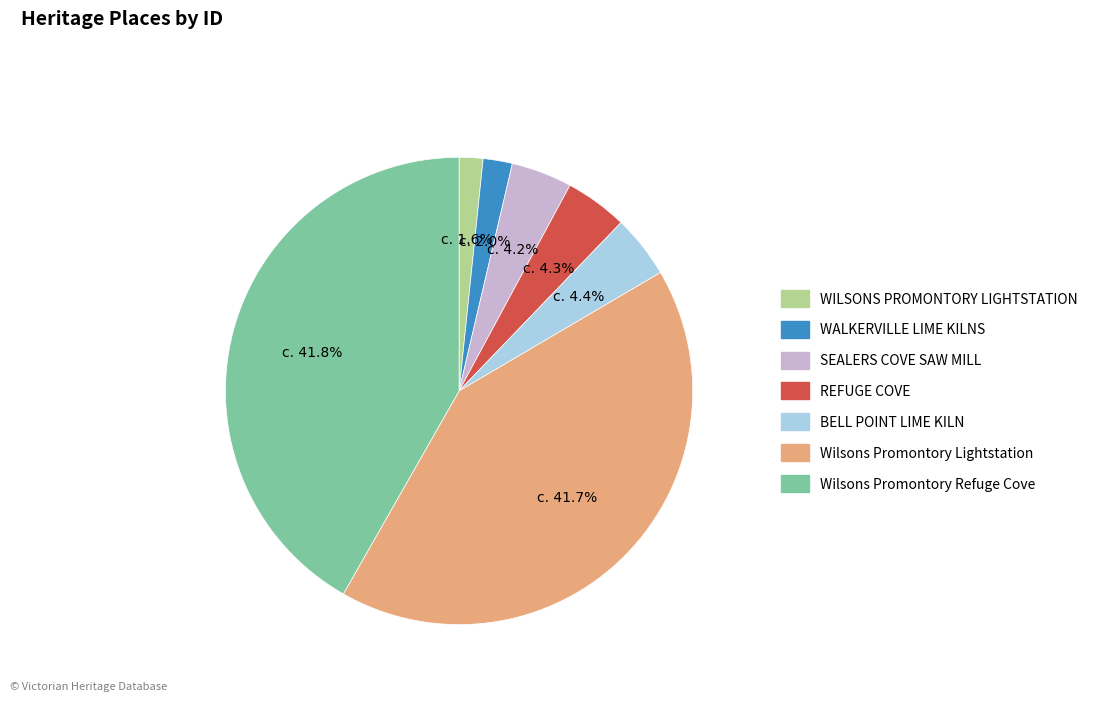

What is the ratio of the value at WILSONS PROMONTORY LIGHTSTATION to the value at SEALERS COVE SAW MILL?

0.4